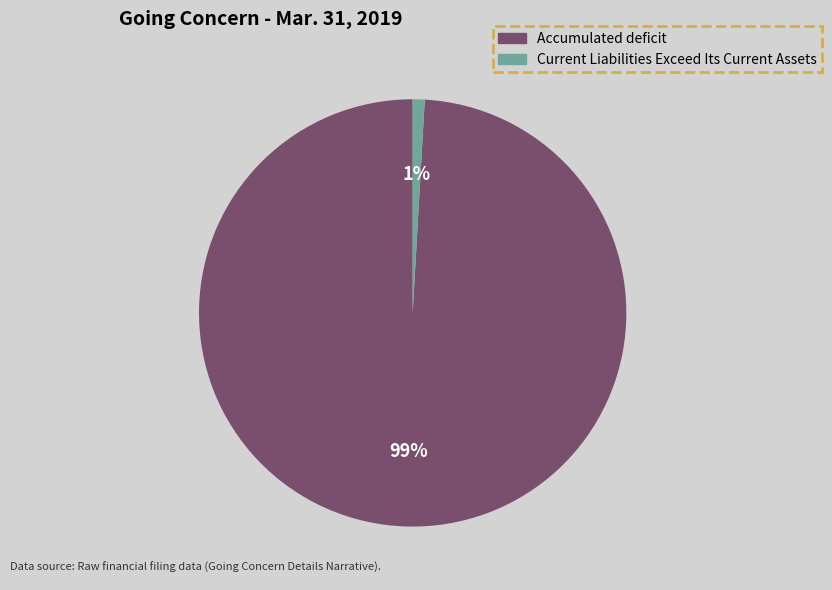

Is there a majority slice in this chart?

Yes